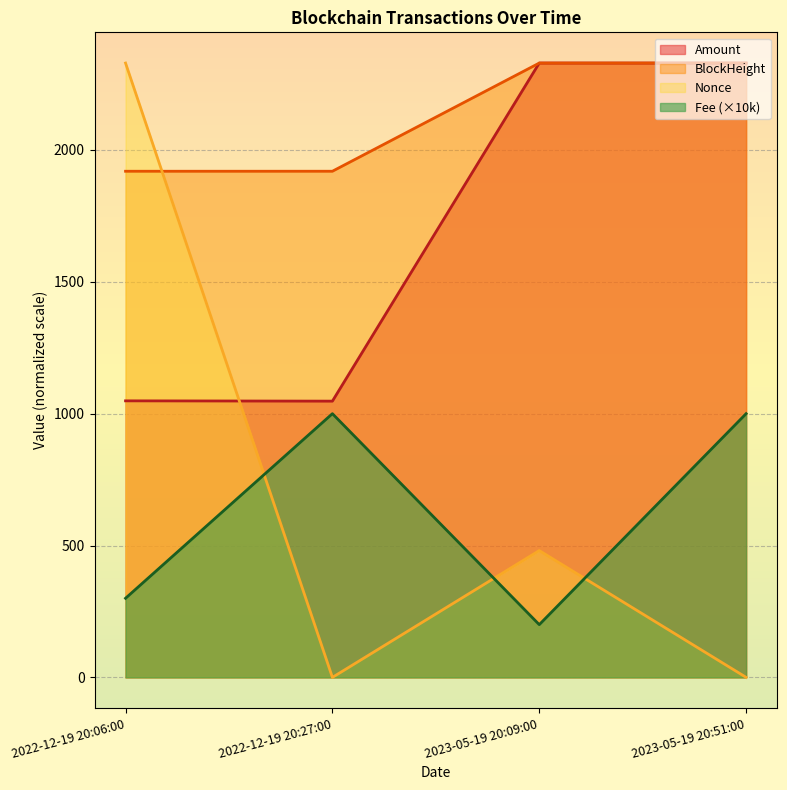

The value of Nonce at 2022-12-19 20:06:00 is 3428.1. True or false?

False